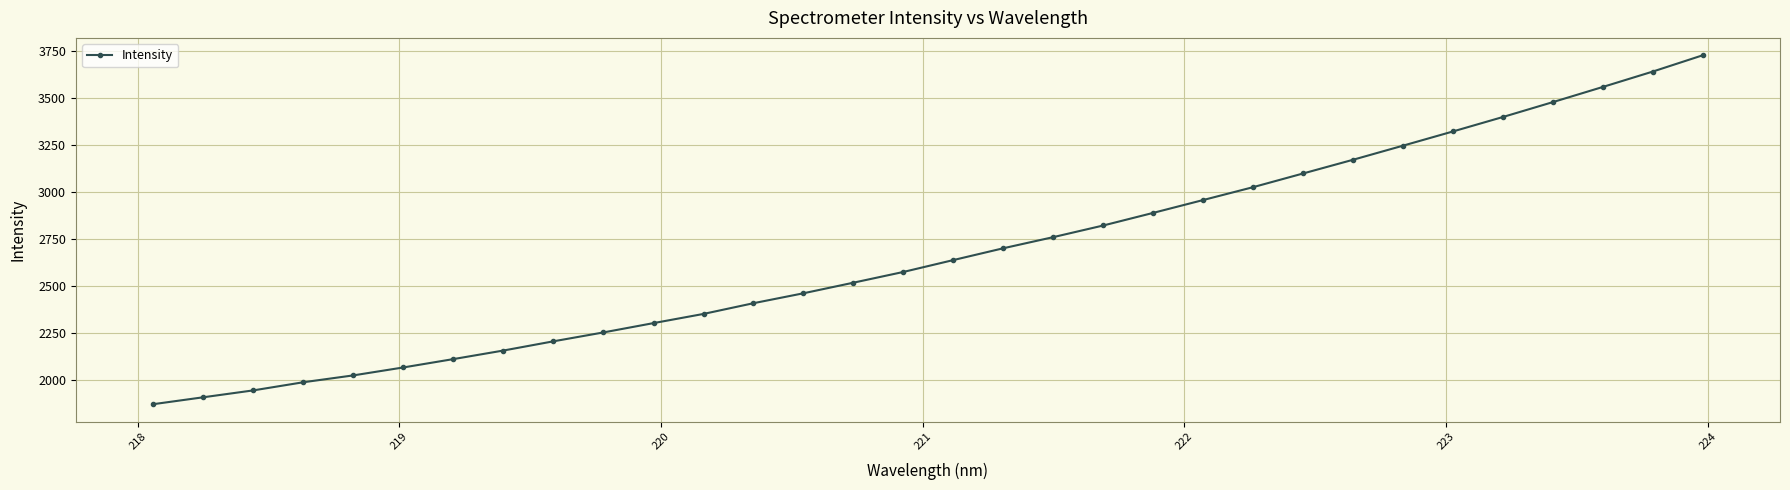

True or false: the data has more than 0 interior local peaks.

False